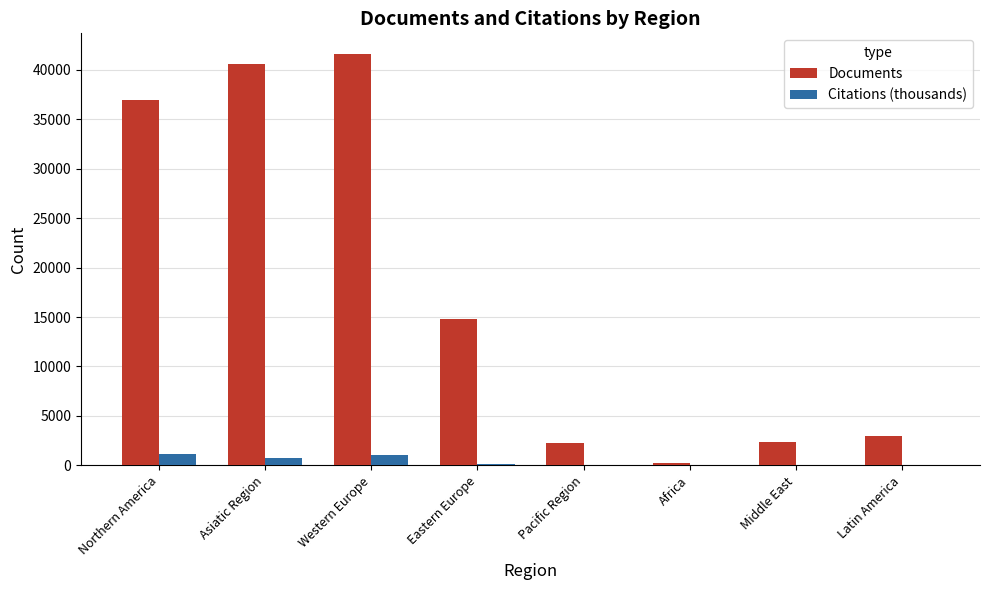

Is the value of Documents at Pacific Region greater than the value of Citations (thousands) at Northern America?

Yes